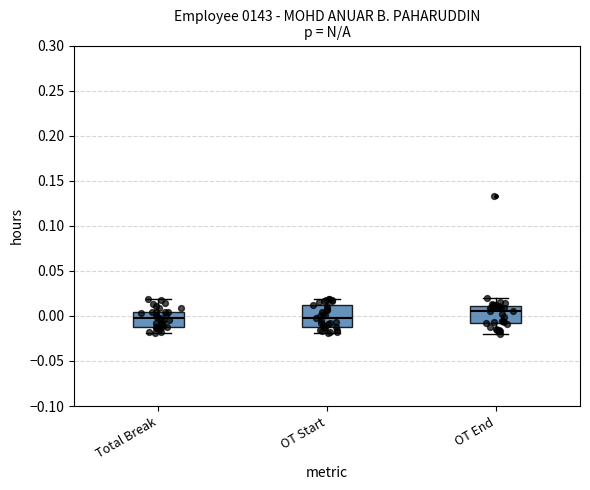

Reading left to right, read every box against the y-axis: the position of its median line, the range the box covers, and the ends of its whiskers. The values are not printed on the chart, so give them approximately, as read against the axis.

Total Break: median -0.005, box -0.010 to 0.005, whiskers -0.020 to 0.020
OT Start: median 0.000, box -0.010 to 0.010, whiskers -0.020 to 0.020
OT End: median 0.005, box -0.010 to 0.010, whiskers -0.020 to 0.020